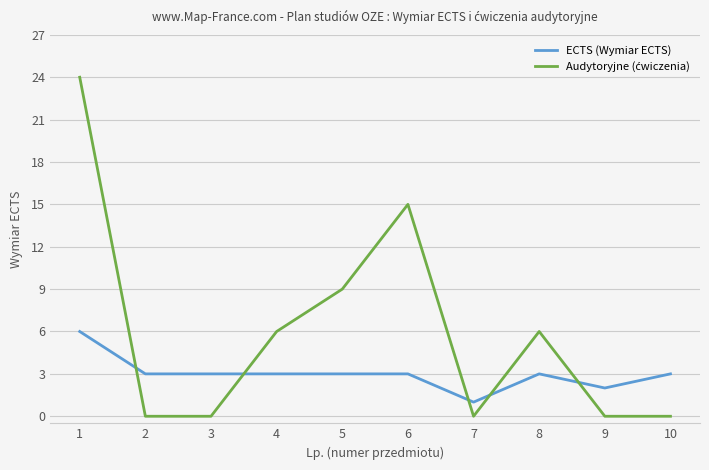

What is the approximate value of ECTS (Wymiar ECTS) at 8?

3